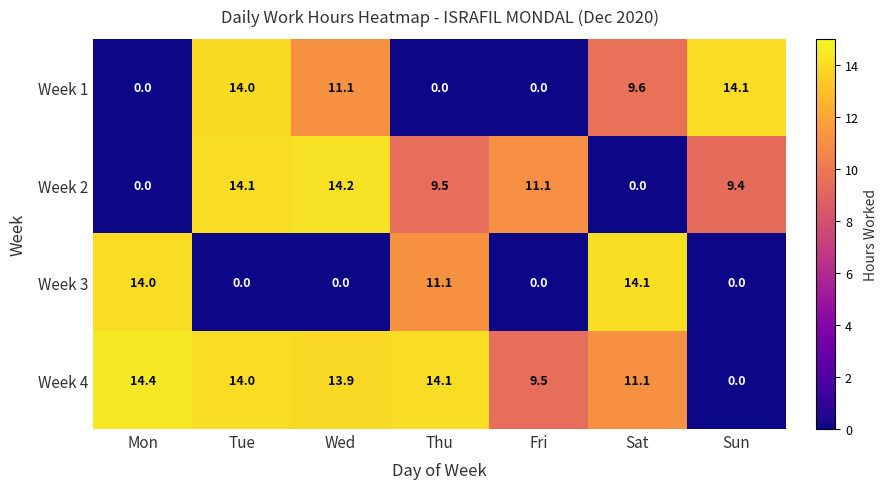

Reading left to right, list all the values displayed in this chart.

Week 1: 0.0	14.0	11.1	0.0	0.0	9.6	14.1
Week 2: 0.0	14.1	14.2	9.5	11.1	0.0	9.4
Week 3: 14.0	0.0	0.0	11.1	0.0	14.1	0.0
Week 4: 14.4	14.0	13.9	14.1	9.5	11.1	0.0